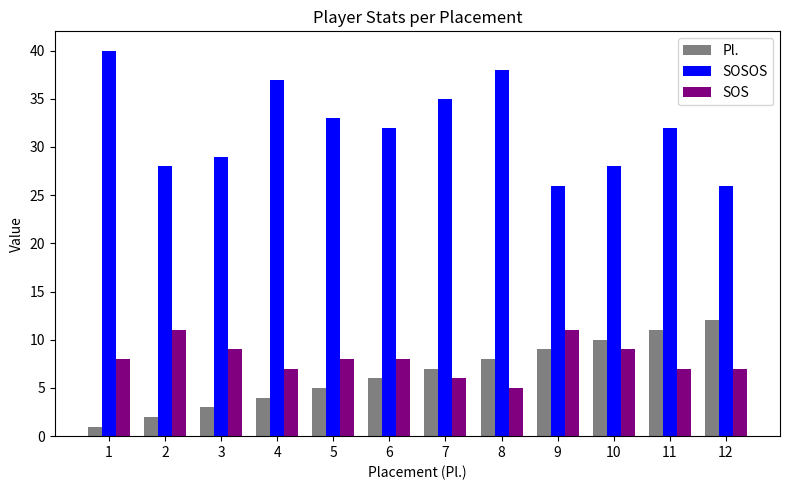

What are all the series names shown in the legend?

Pl., SOSOS, SOS